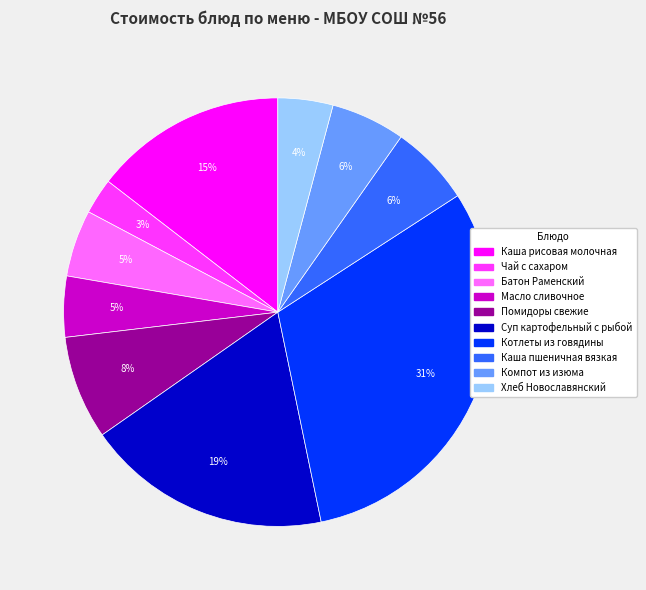

Which category has the smallest portion of the pie?

Чай с сахаром